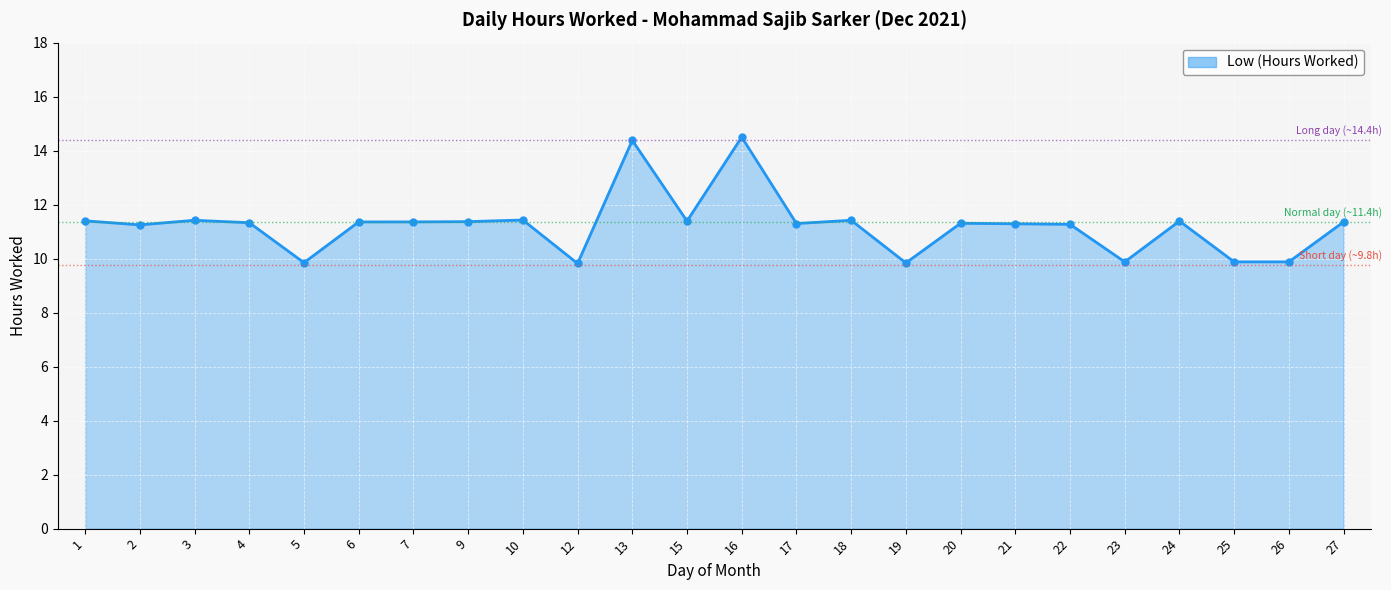

How many lines are shown in the chart?

1